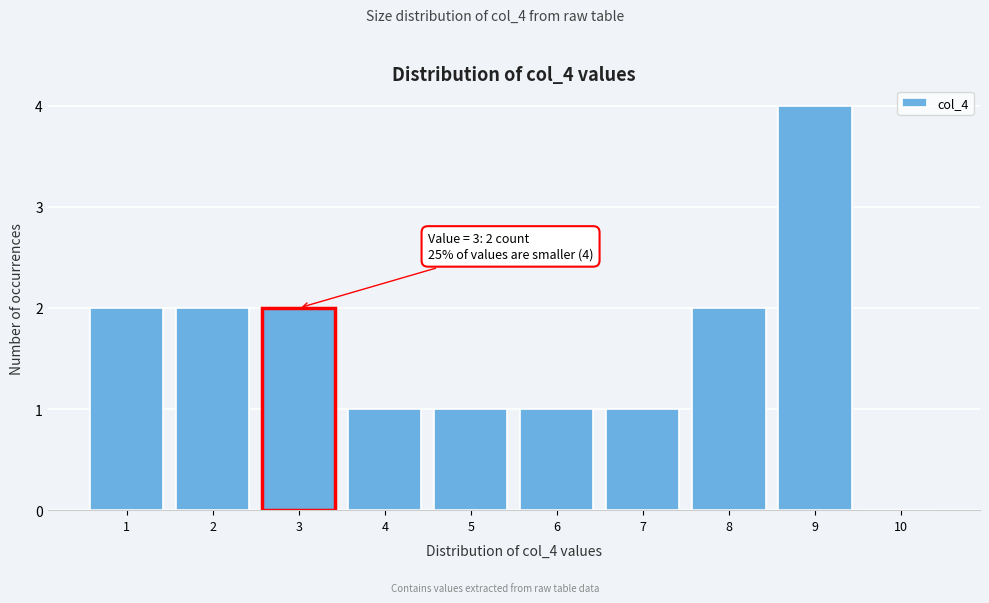

Reading left to right, transcribe all the data shown in this chart.

1=2	2=2	3=2	4=1	5=1	6=1	7=1	8=2	9=4	10=0